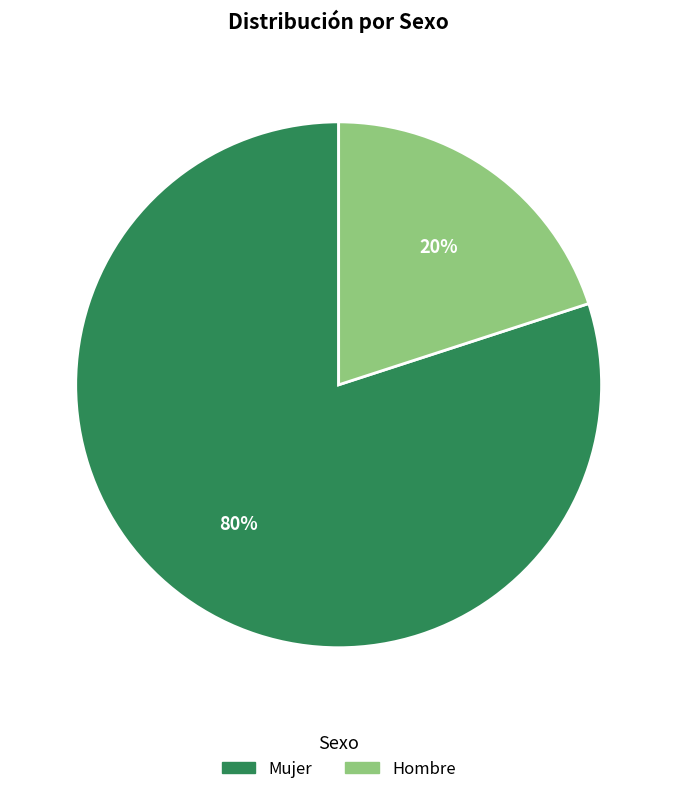

How many slices are in this pie chart?

2